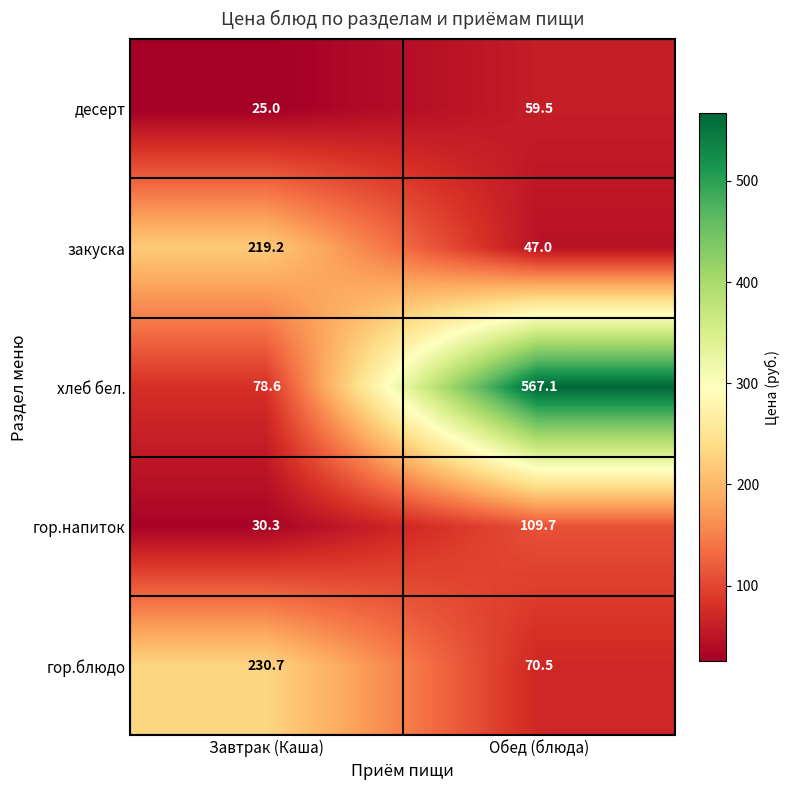

At which category is the sum across all series the highest?

Обед (блюда)